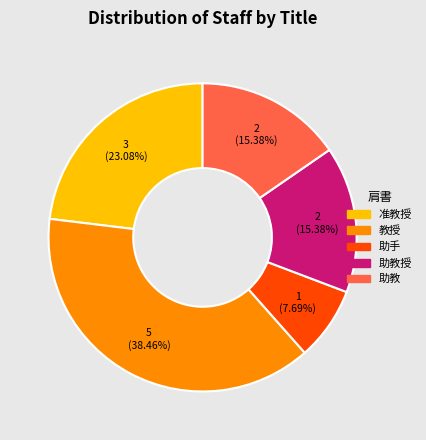

Is there a majority slice in this chart?

No